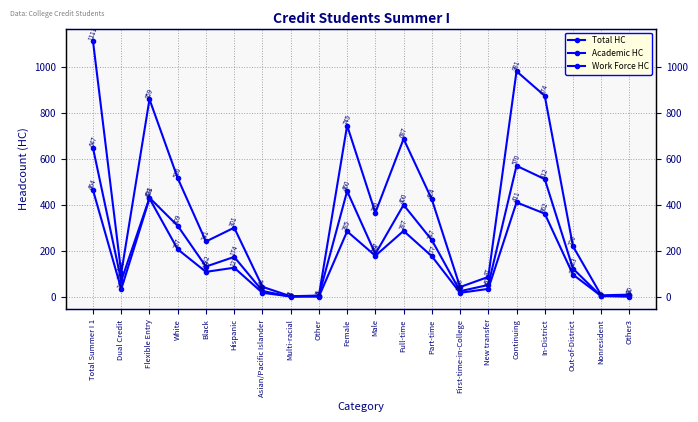

True or false: Academic HC has a value of 26 at Asian/Pacific Islander.

True